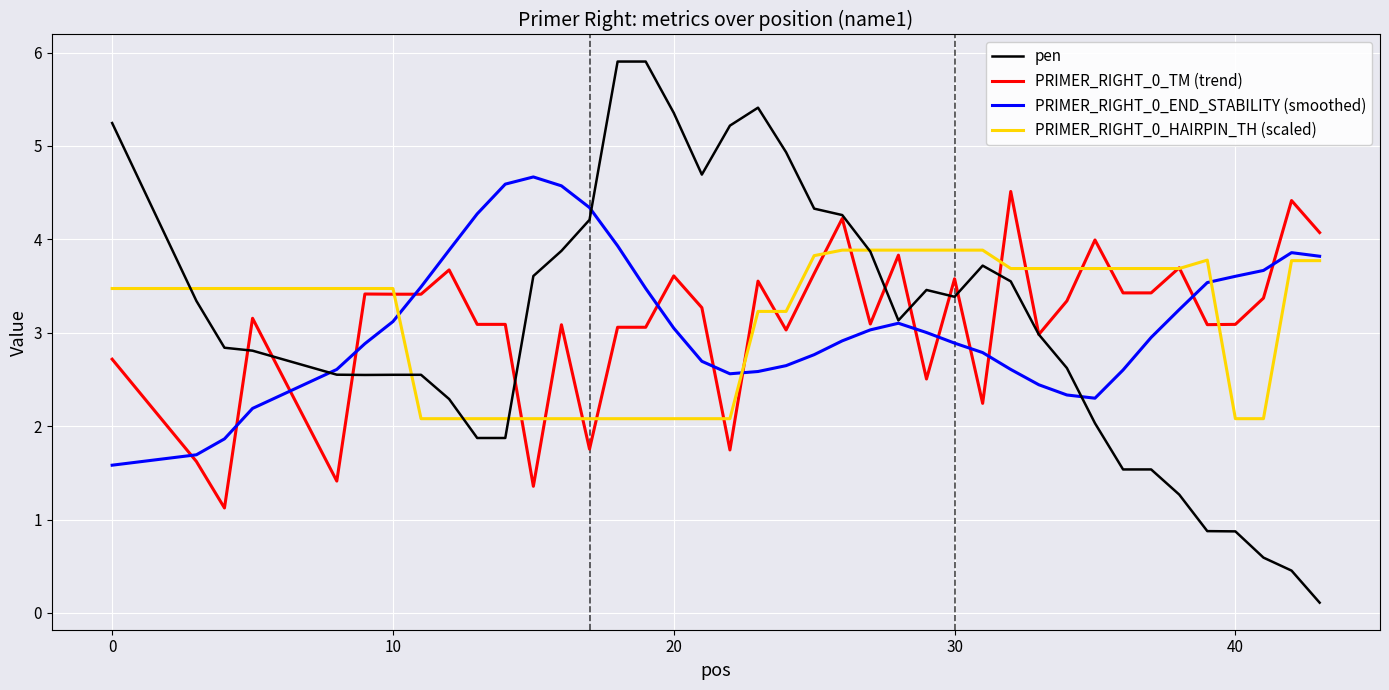

What are all the series names shown in the legend?

pen, PRIMER_RIGHT_0_TM (trend), PRIMER_RIGHT_0_END_STABILITY (smoothed), PRIMER_RIGHT_0_HAIRPIN_TH (scaled)